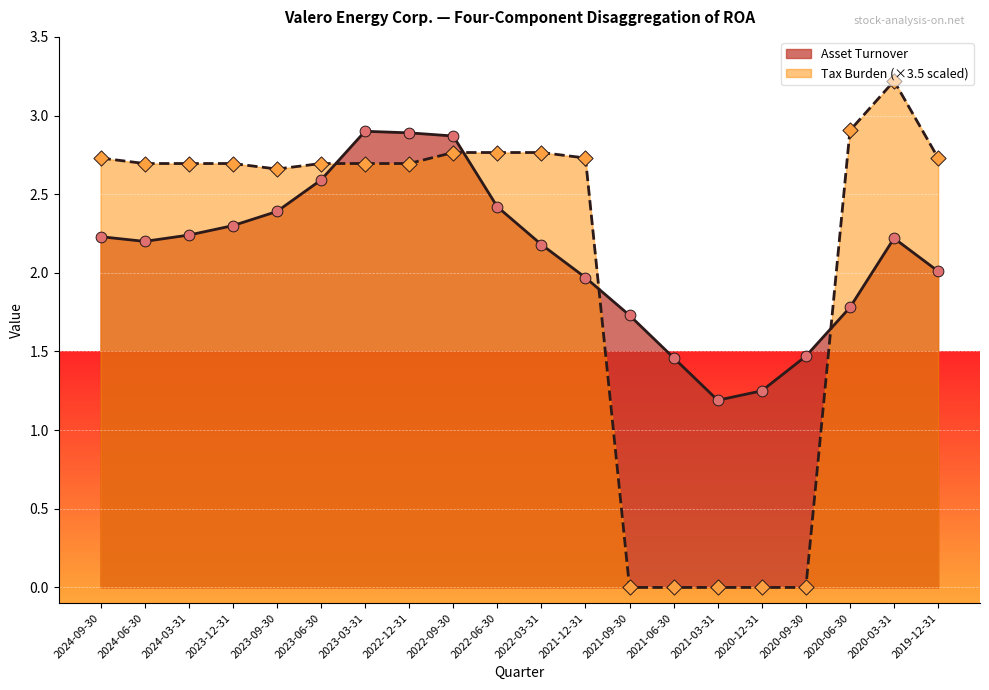

What are all the series names shown in the legend?

Asset Turnover, Tax Burden (×3.5 scaled)